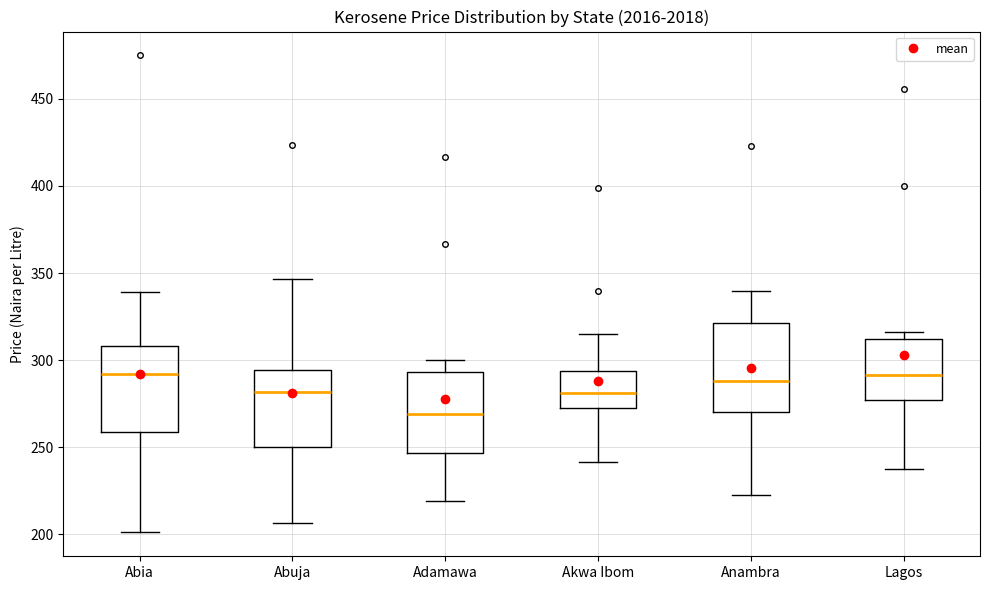

Reading left to right, read every box against the y-axis: the position of its median line, the range the box covers, and the ends of its whiskers. The values are not printed on the chart, so give them approximately, as read against the axis.

Abia: median 290, box 260 to 310, whiskers 200 to 340
Abuja: median 280, box 250 to 295, whiskers 205 to 345
Adamawa: median 270, box 245 to 295, whiskers 220 to 300
Akwa Ibom: median 280, box 270 to 295, whiskers 240 to 315
Anambra: median 290, box 270 to 320, whiskers 225 to 340
Lagos: median 290, box 275 to 310, whiskers 240 to 315